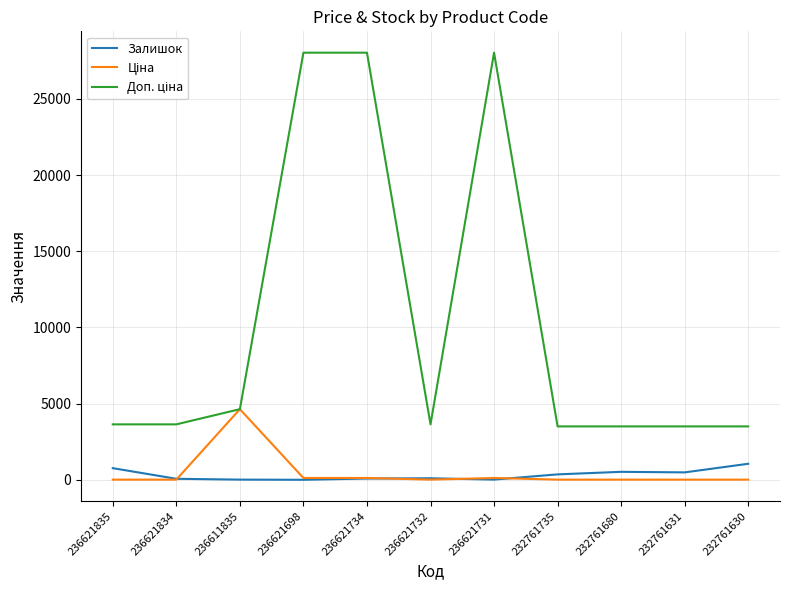

What is the maximum value for Залишок?

1056.0